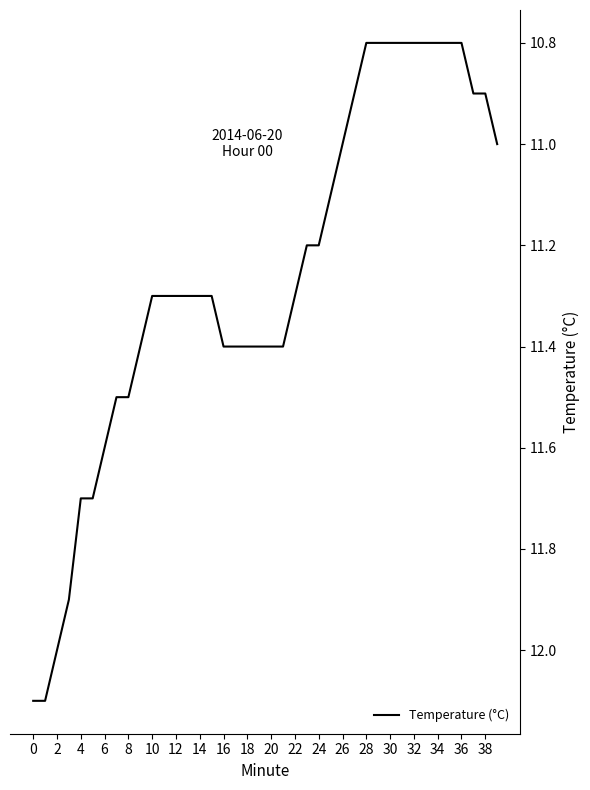

What is the minimum value shown in the chart?

10.8